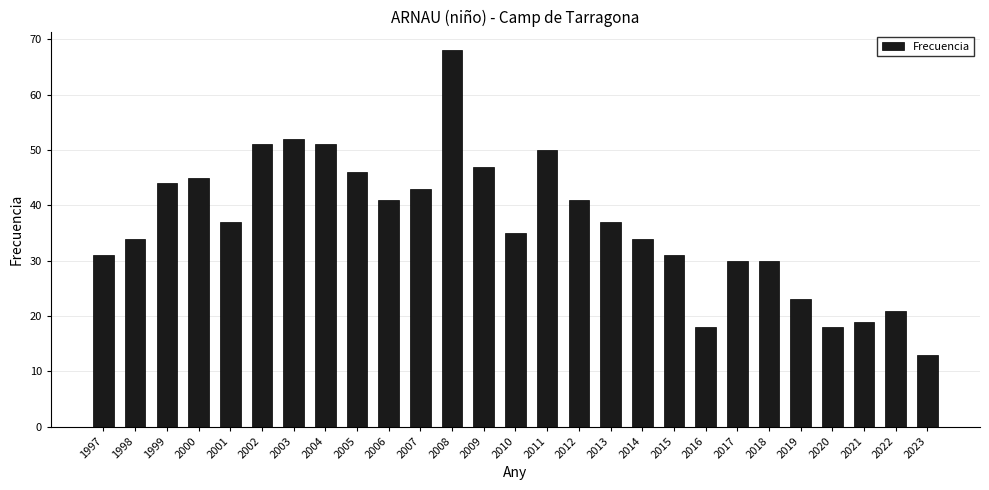

Reading right to left, what are all the values shown in this chart?

2023=13	2022=21	2021=19	2020=18	2019=23	2018=30	2017=30	2016=18	2015=31	2014=34	2013=37	2012=41	2011=50	2010=35	2009=47	2008=68	2007=43	2006=41	2005=46	2004=51	2003=52	2002=51	2001=37	2000=45	1999=44	1998=34	1997=31